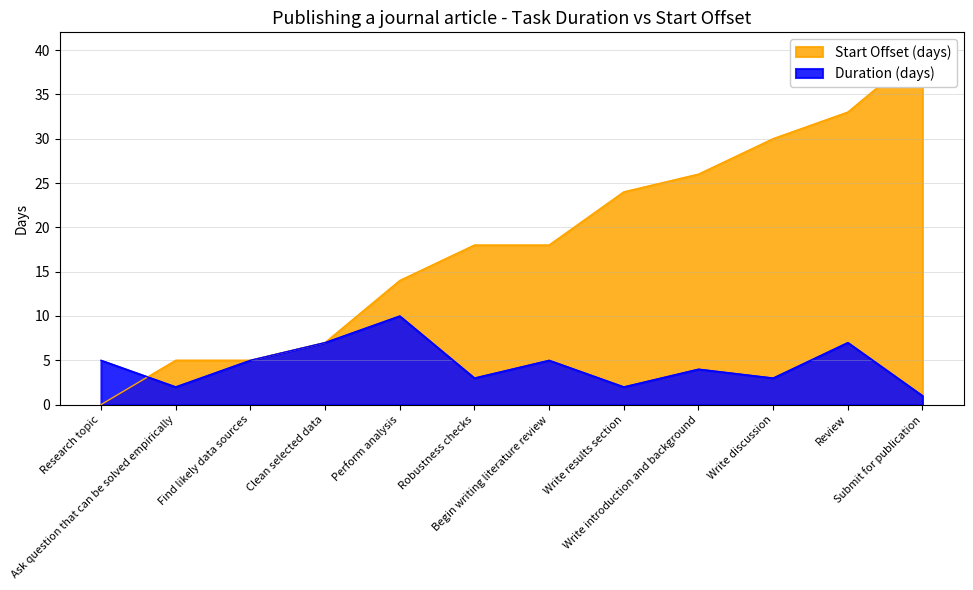

At which category does Duration (days) reach its first local peak?

Perform analysis